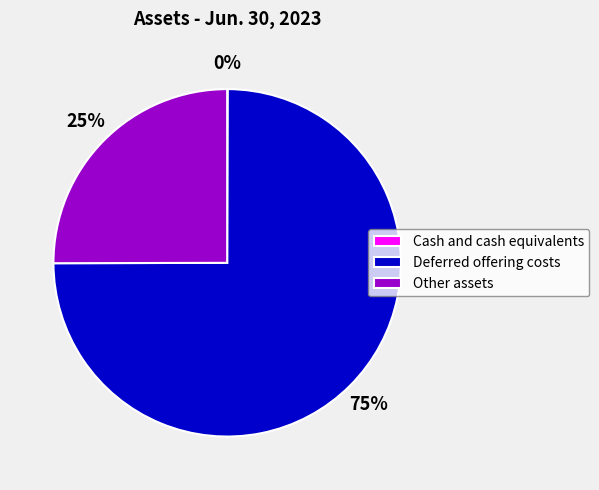

Which has a higher value, Deferred offering costs or Other assets?

Deferred offering costs